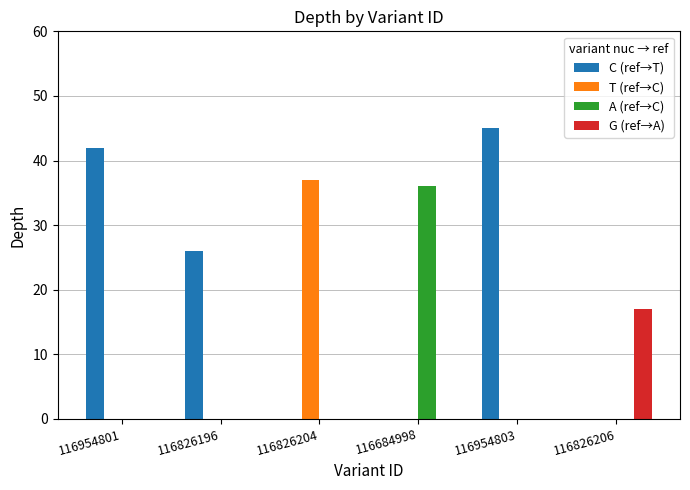

At which label is C (ref→T) closest to 22?

116826196